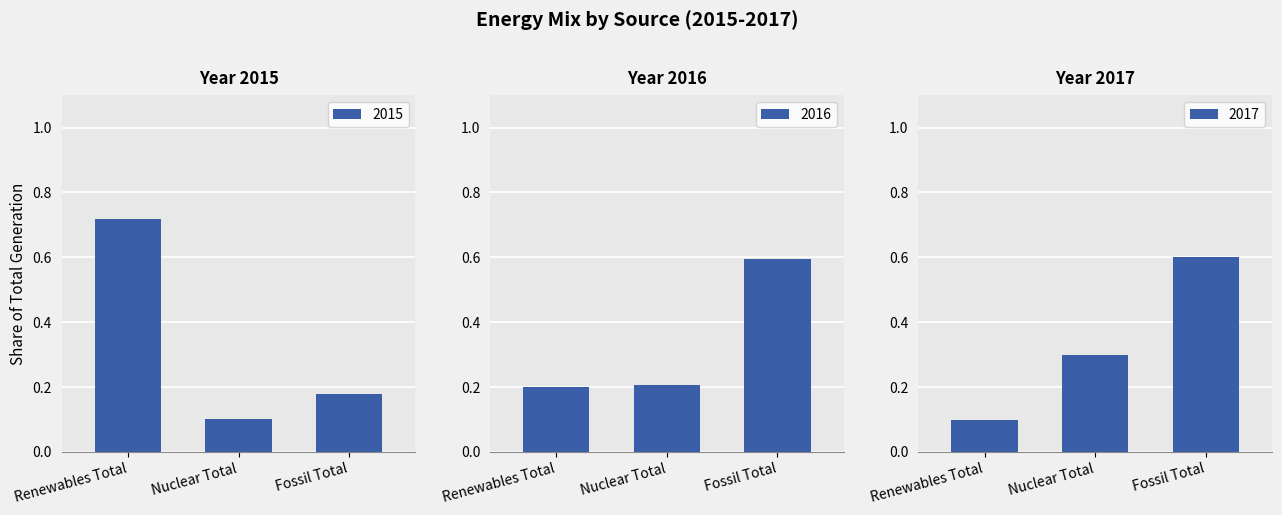

Rank the categories by 2017 value from lowest to highest.

Renewables Total, Nuclear Total, Fossil Total